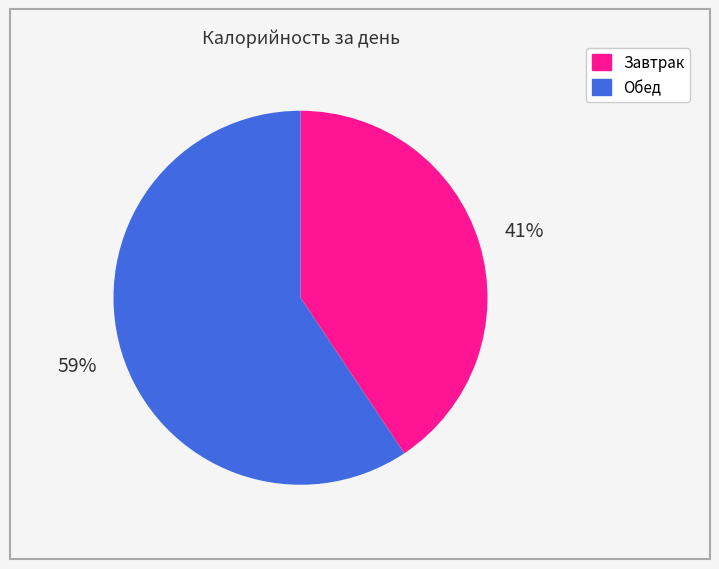

Which category has the biggest portion of the pie?

Обед